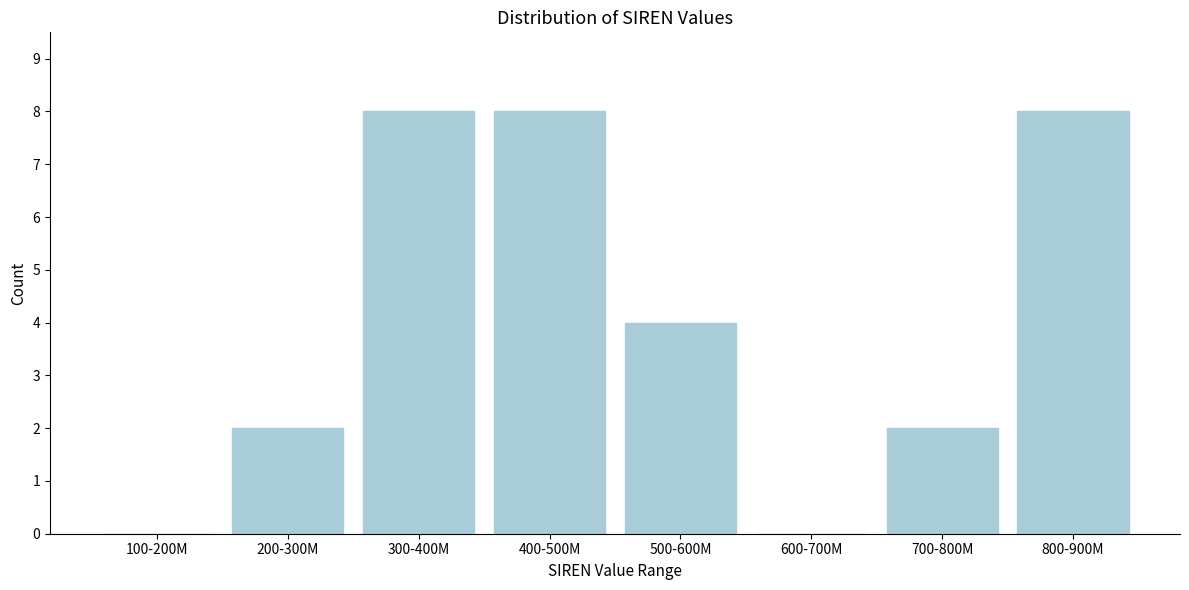

Reading right to left, transcribe all the data shown in this chart.

800-900M=8	700-800M=2	600-700M=0	500-600M=4	400-500M=8	300-400M=8	200-300M=2	100-200M=0